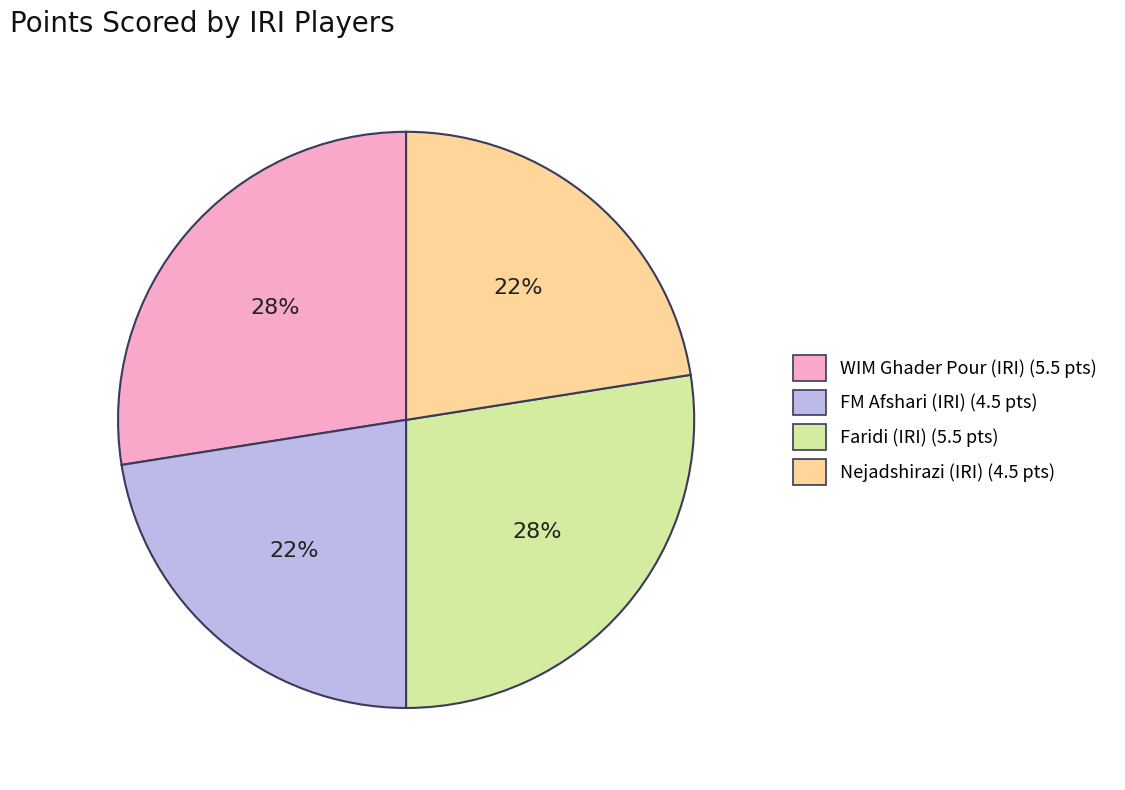

To the nearest percent, what is the average slice percentage?

25%